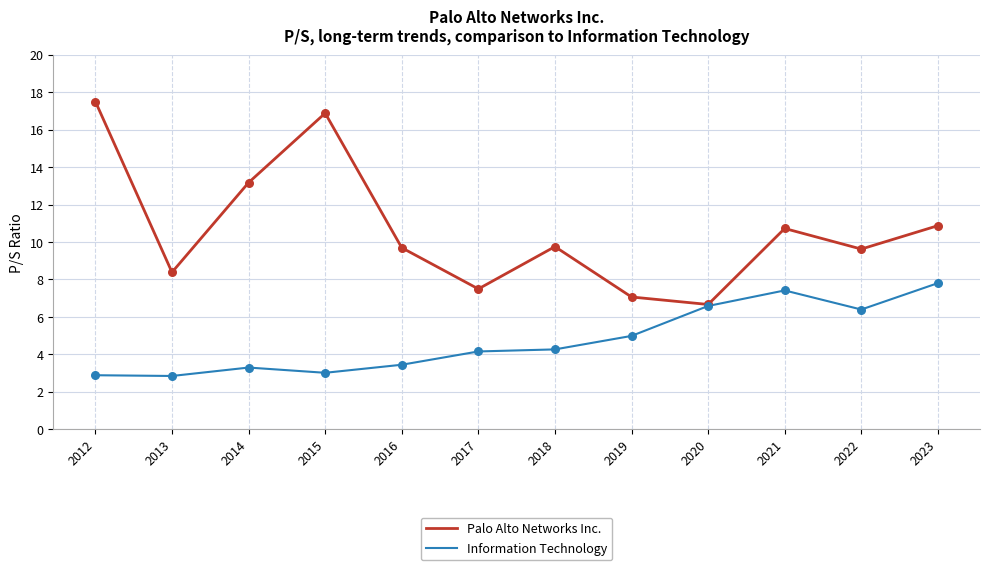

Is the value of Palo Alto Networks Inc. at 2023 greater than the value of Information Technology at 2023?

Yes